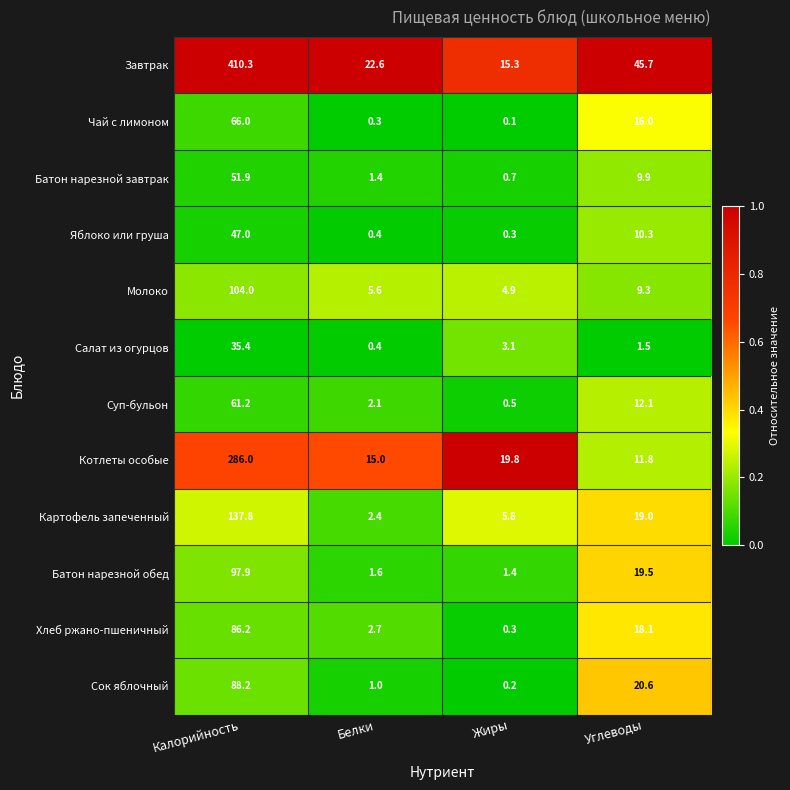

Which series changed the most between Жиры and Углеводы?

Завтрак